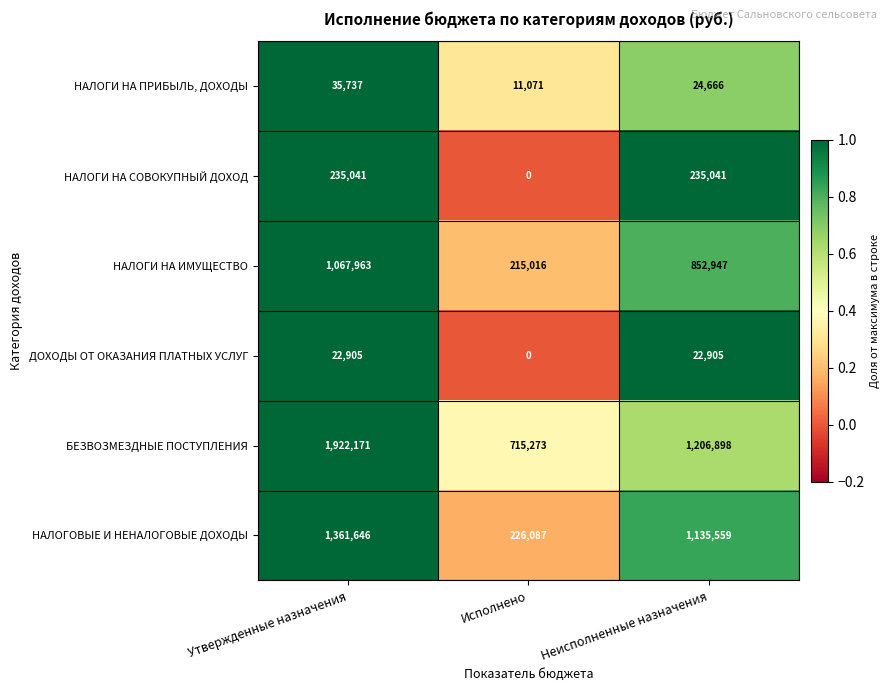

At how many categories does at least one series exceed 0?

3